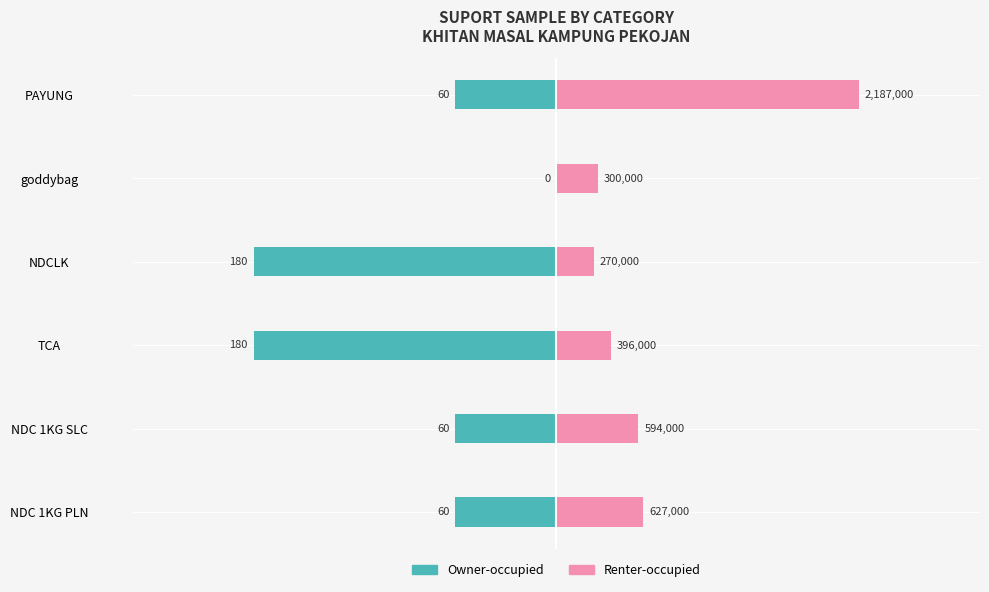

Is it true that Renter-occupied equals 119.9 at PAYUNG?

False